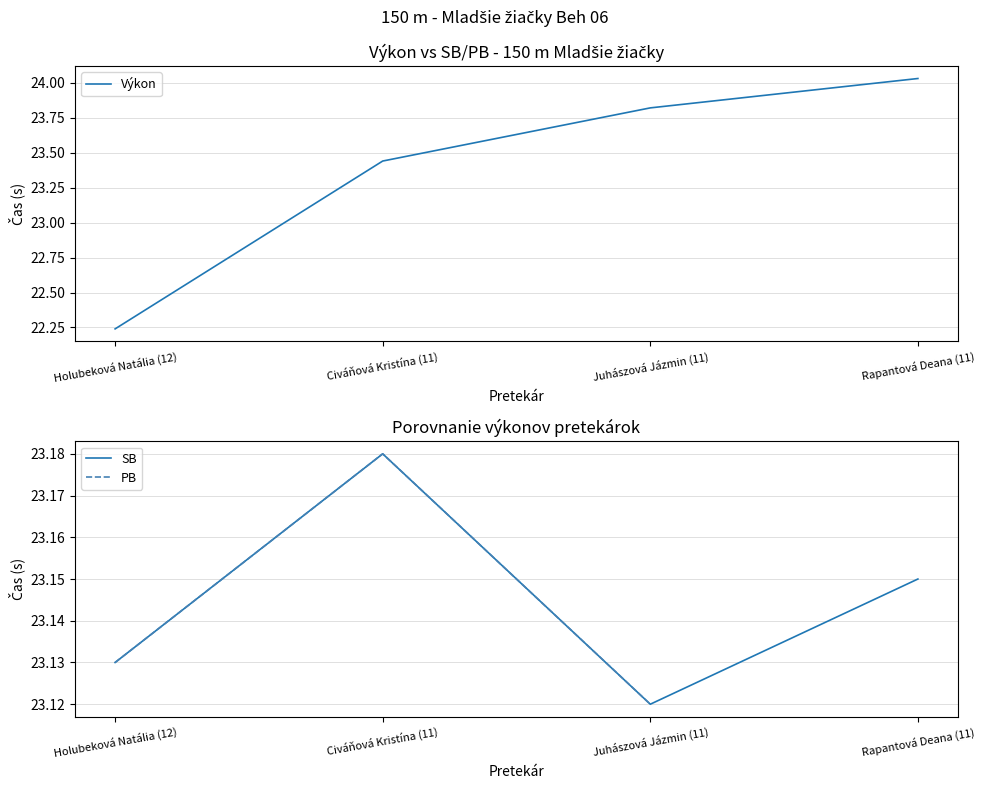

Is this an area chart (filled region under the line)?

No